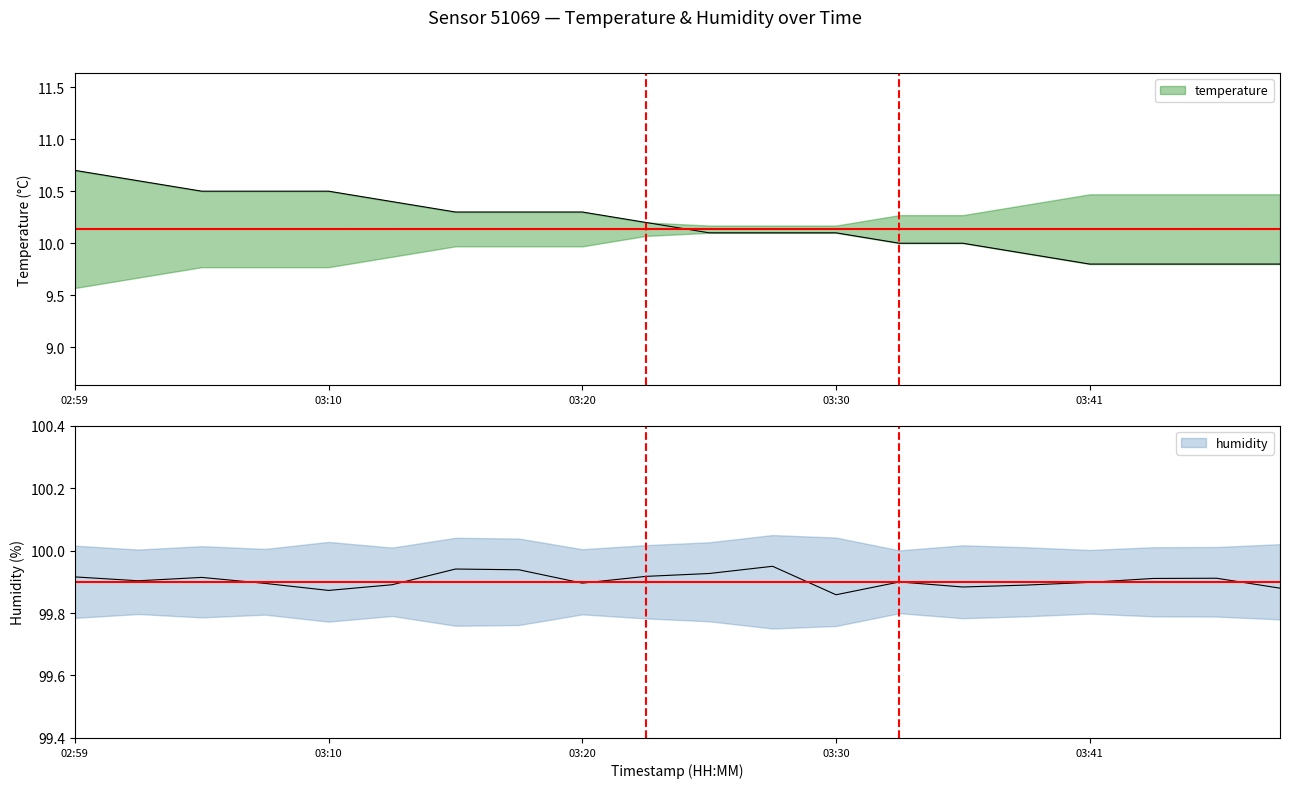

Where is the data nearest to the value 10?

03:33